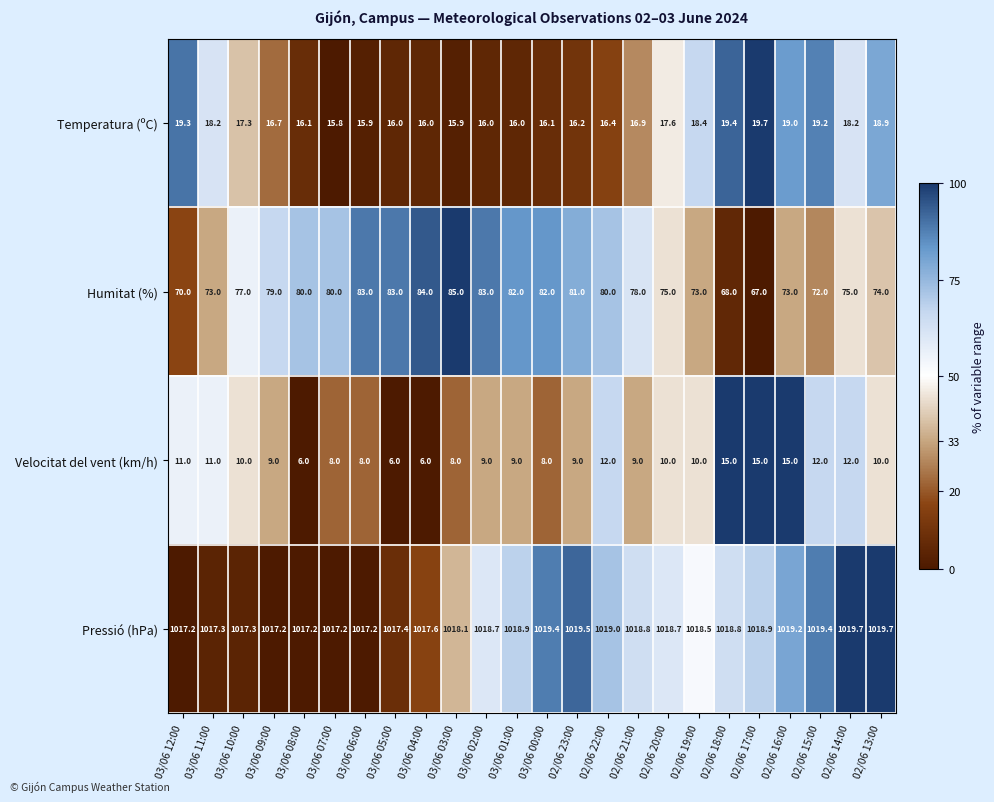

Rank the series by their maximum value, from highest to lowest.

Pressió (hPa), Humitat (%), Temperatura (ºC), Velocitat del vent (km/h)